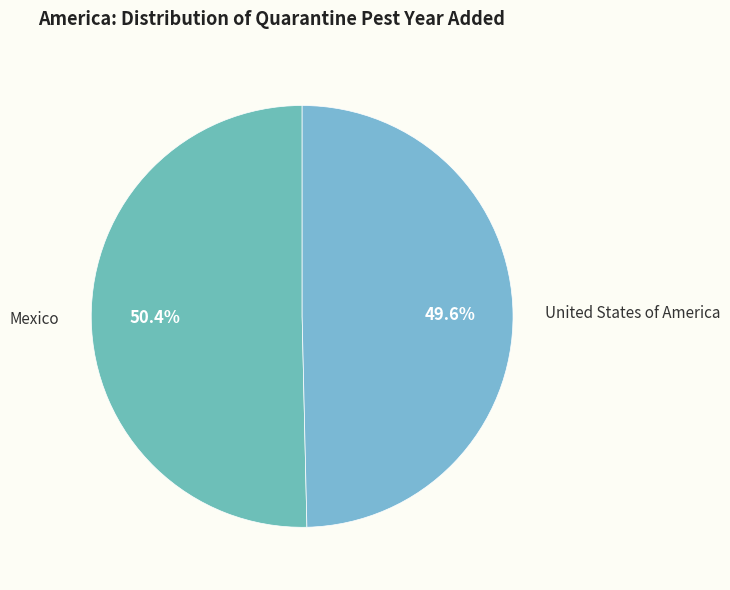

To the nearest percent, what percentage of the pie is United States of America?

50%